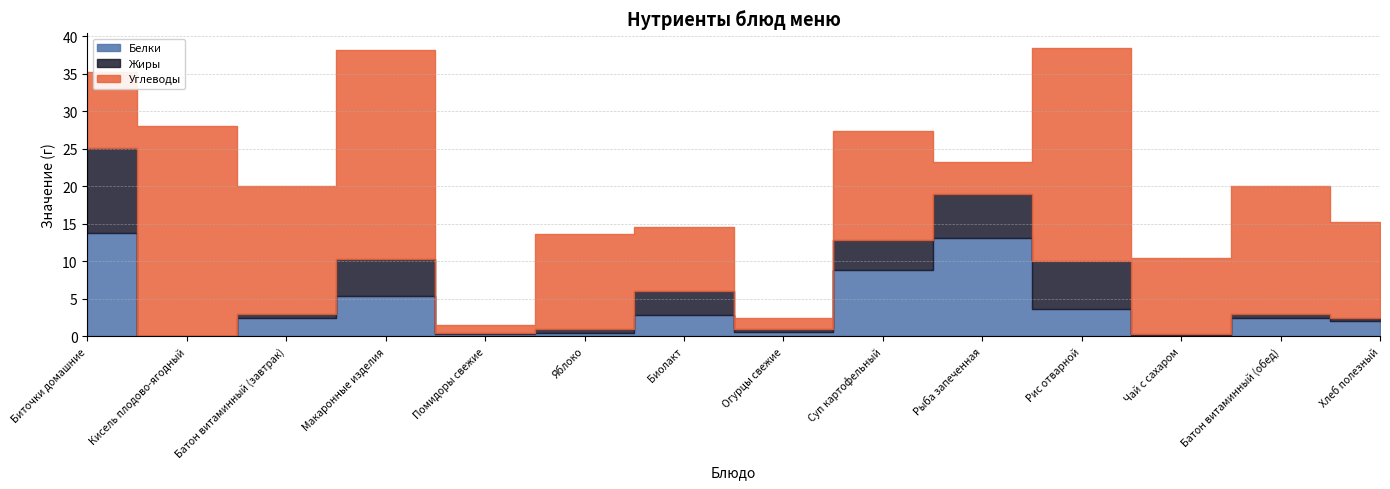

What is the difference between the highest and lowest values at Рис отварной?

24.8